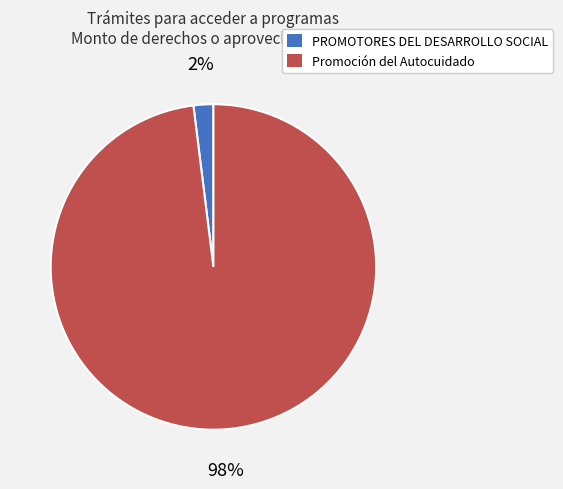

Is the sum of Promoción del Autocuidado and PROMOTORES DEL DESARROLLO SOCIAL greater than half?

Yes